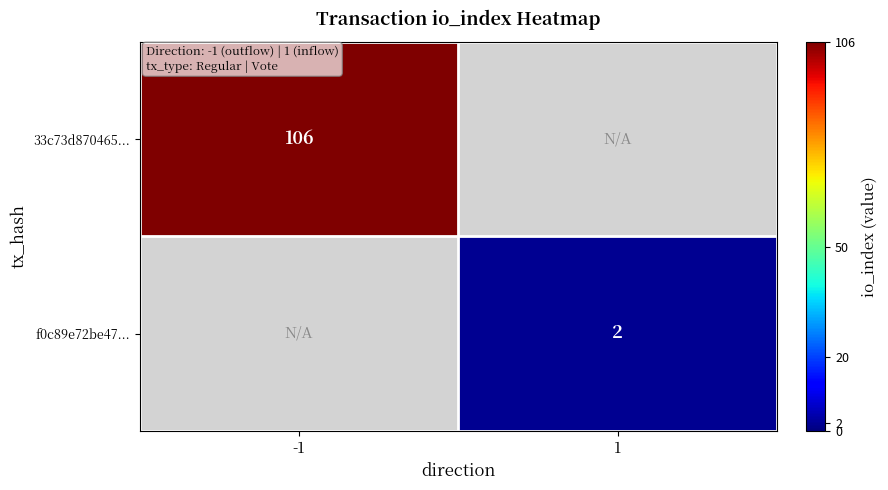

True or false: f0c89e72be47... has a value of 2 at 1.

True